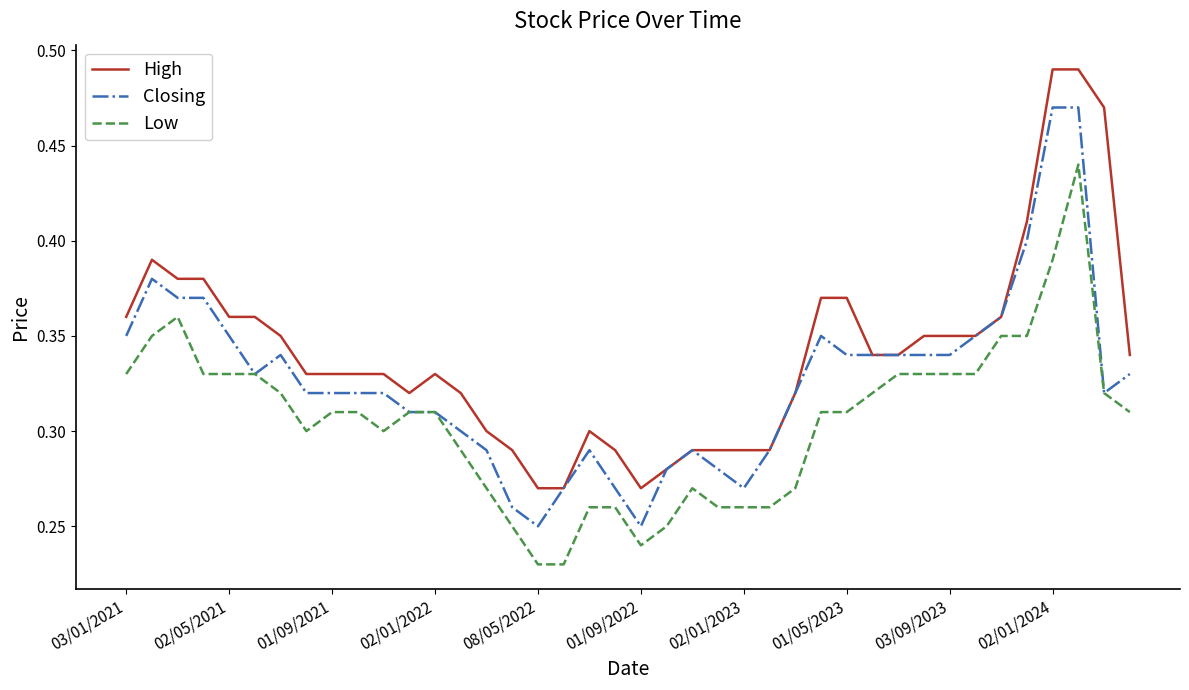

True or false: High and Low intersect in this chart.

False